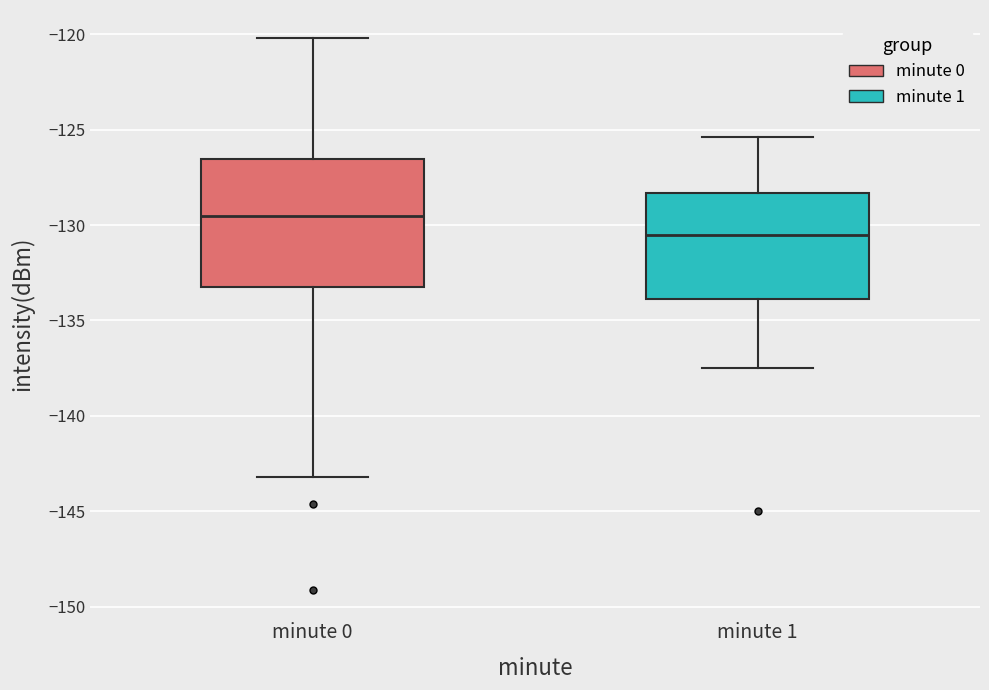

Reading left to right, read every box against the y-axis: the position of its median line, the range the box covers, and the ends of its whiskers. The values are not printed on the chart, so give them approximately, as read against the axis.

minute 0: median -129.5, box -133.0 to -126.5, whiskers -143.0 to -120.0
minute 1: median -130.5, box -134.0 to -128.5, whiskers -137.5 to -125.5